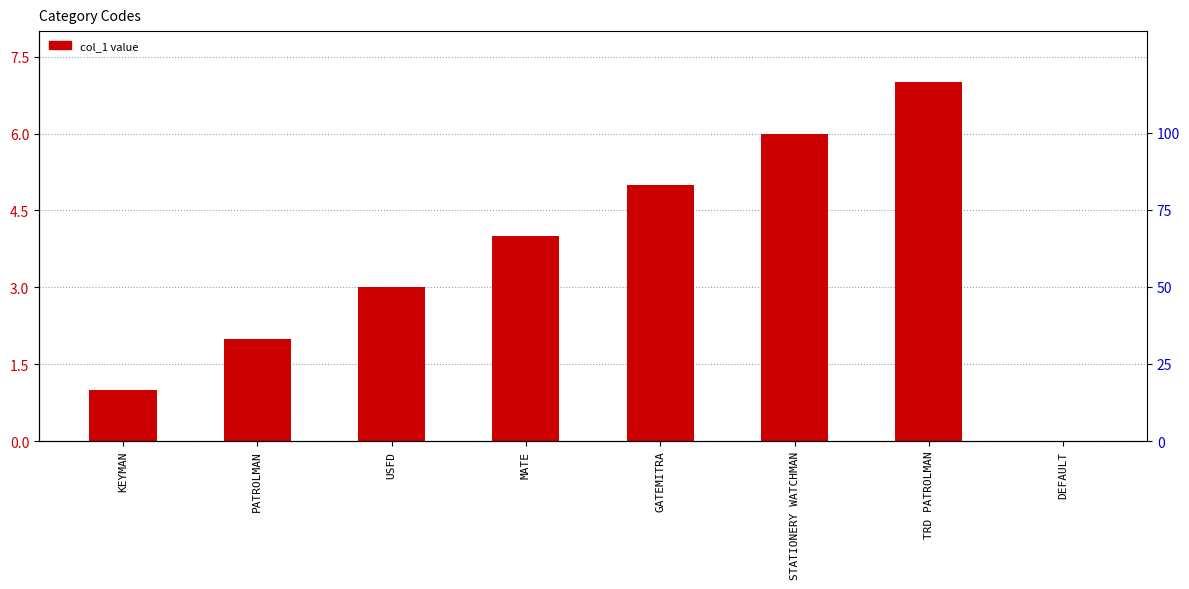

Read the value at USFD.

3